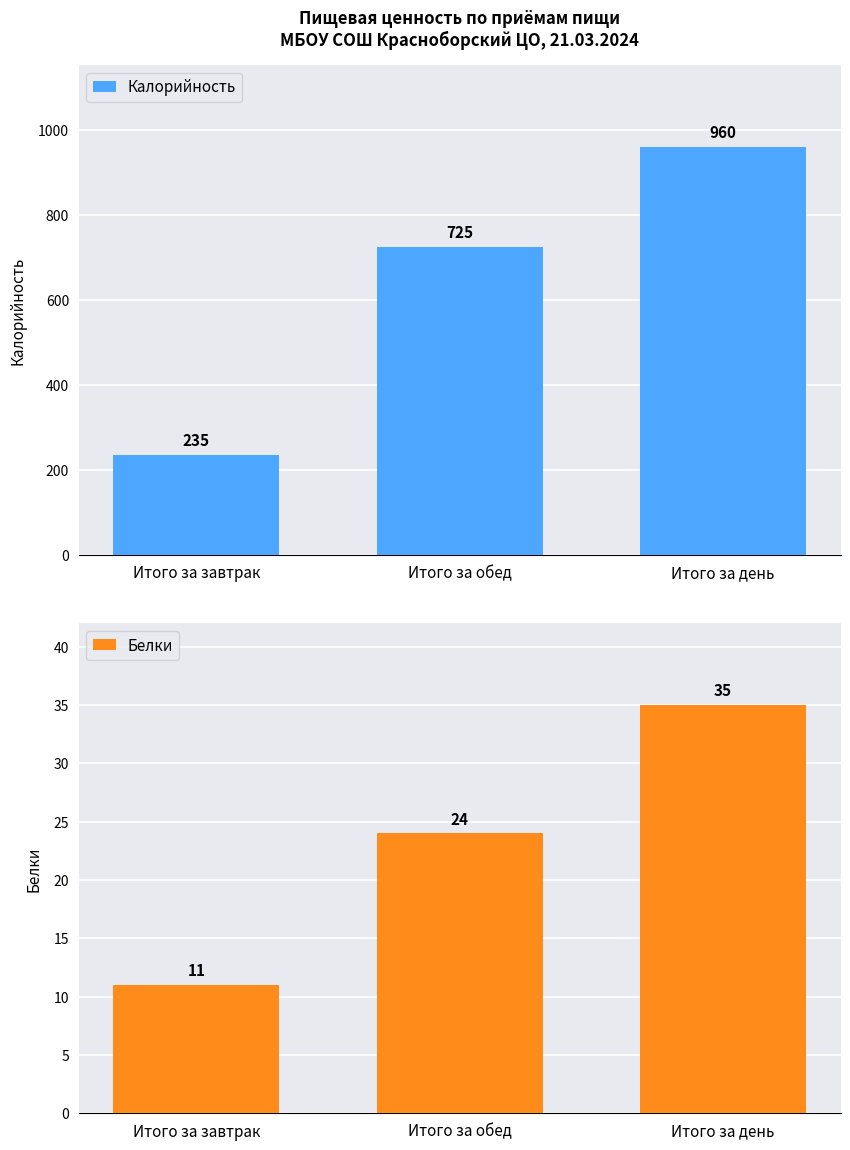

The value of Калорийность at Итого за день is 960. True or false?

True